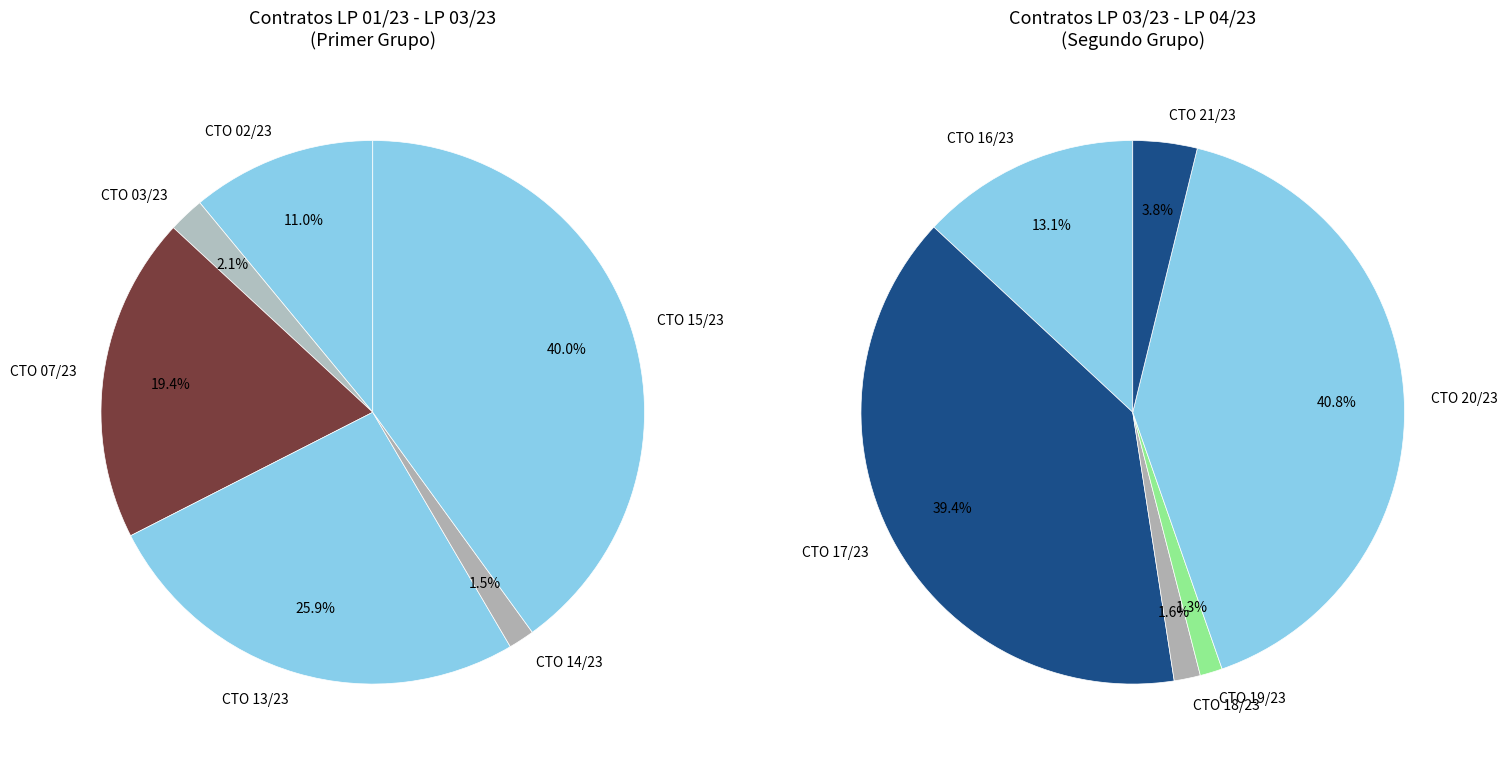

Which slice is the smallest?

CTO 19/23